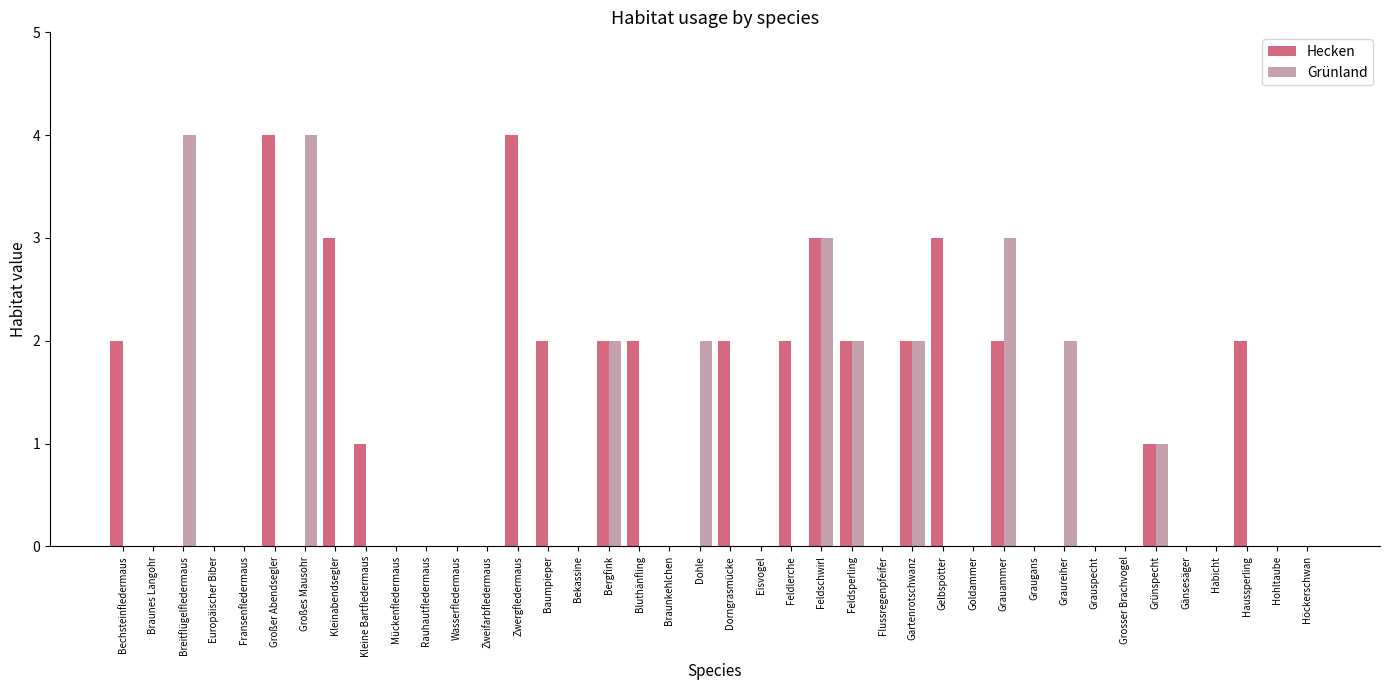

Reading right to left, list all the values displayed in this chart.

Hecken: Höckerschwan=0	Hohltaube=0	Haussperling=2	Habicht=0	Gänsesäger=0	Grünspecht=1	Grosser Brachvogel=0	Grauspecht=0	Graureiher=0	Graugans=0	Grauammer=2	Goldammer=0	Gelbspötter=3	Gartenrotschwanz=2	Flussregenpfeifer=0	Feldsperling=2	Feldschwirl=3	Feldlerche=2	Eisvogel=0	Dorngrasmücke=2	Dohle=0	Braunkehlchen=0	Bluthänfling=2	Bergfink=2	Bekassine=0	Baumpieper=2	Zwergfledermaus=4	Zweifarbfledermaus=0	Wasserfledermaus=0	Rauhautfledermaus=0	Mückenfledermaus=0	Kleine Bartfledermaus=1	Kleinabendsegler=3	Großes Mausohr=0	Großer Abendsegler=4	Fransenfledermaus=0	Europäischer Biber=0	Breitflügelfledermaus=0	Braunes Langohr=0	Bechsteinfledermaus=2
Grünland: Höckerschwan=0	Hohltaube=0	Haussperling=0	Habicht=0	Gänsesäger=0	Grünspecht=1	Grosser Brachvogel=0	Grauspecht=0	Graureiher=2	Graugans=0	Grauammer=3	Goldammer=0	Gelbspötter=0	Gartenrotschwanz=2	Flussregenpfeifer=0	Feldsperling=2	Feldschwirl=3	Feldlerche=0	Eisvogel=0	Dorngrasmücke=0	Dohle=2	Braunkehlchen=0	Bluthänfling=0	Bergfink=2	Bekassine=0	Baumpieper=0	Zwergfledermaus=0	Zweifarbfledermaus=0	Wasserfledermaus=0	Rauhautfledermaus=0	Mückenfledermaus=0	Kleine Bartfledermaus=0	Kleinabendsegler=0	Großes Mausohr=4	Großer Abendsegler=0	Fransenfledermaus=0	Europäischer Biber=0	Breitflügelfledermaus=4	Braunes Langohr=0	Bechsteinfledermaus=0